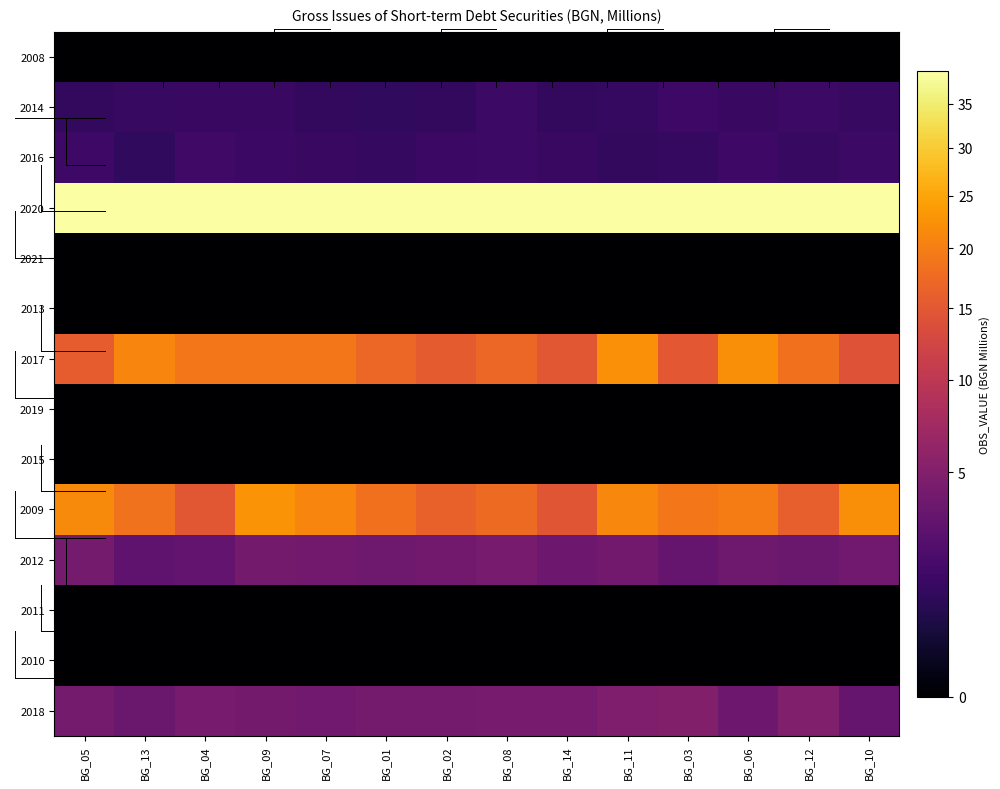

At how many categories does at least one series exceed 29?

14